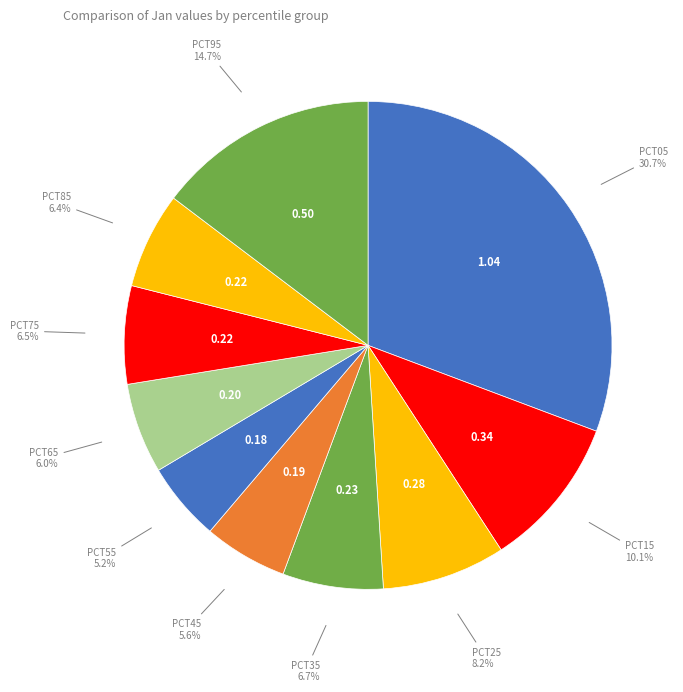

How many segments does this pie chart have?

10